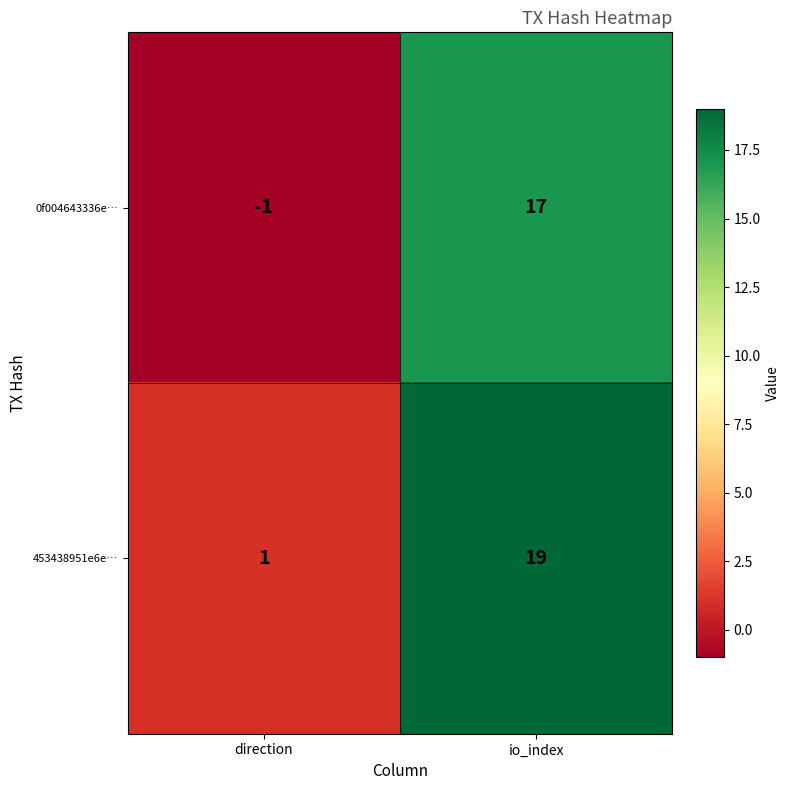

Reading right to left, what are all the values shown in this chart?

0f004643336e…: 17	-1
453438951e6e…: 19	1